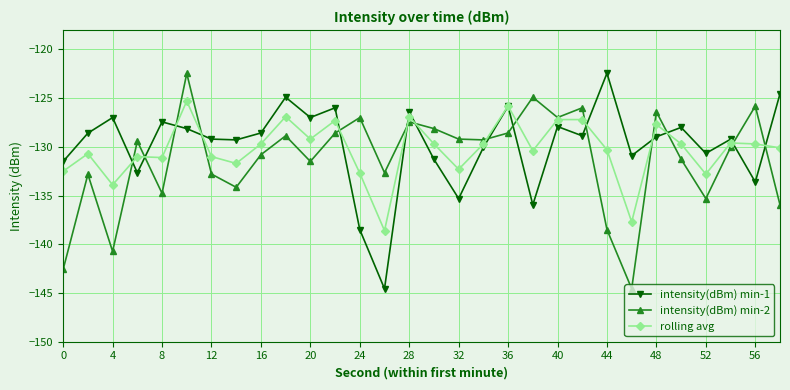

What is the value of the intensity(dBm) min-1 point at the 13th from the left?

-138.5